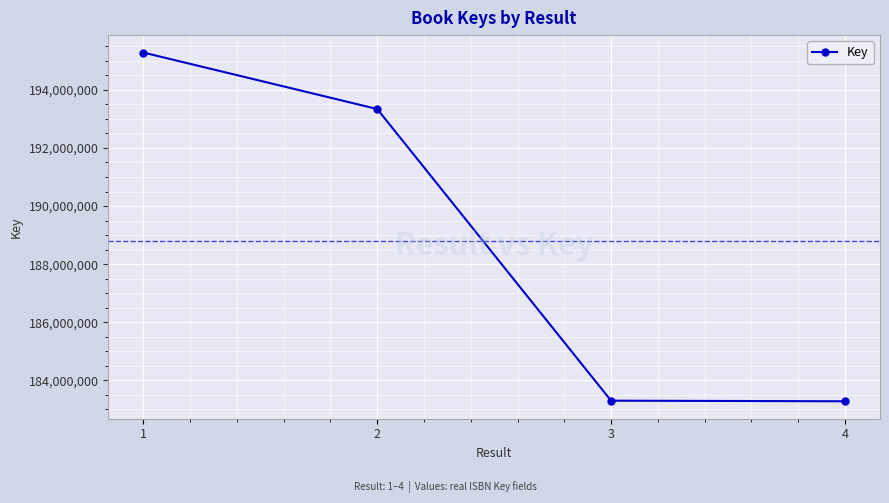

What is the value of the 2nd point from the left?

193340386